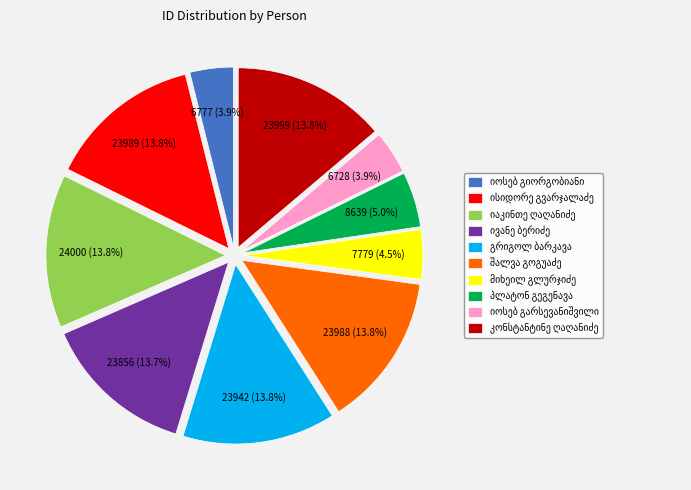

Is there a majority slice in this chart?

No